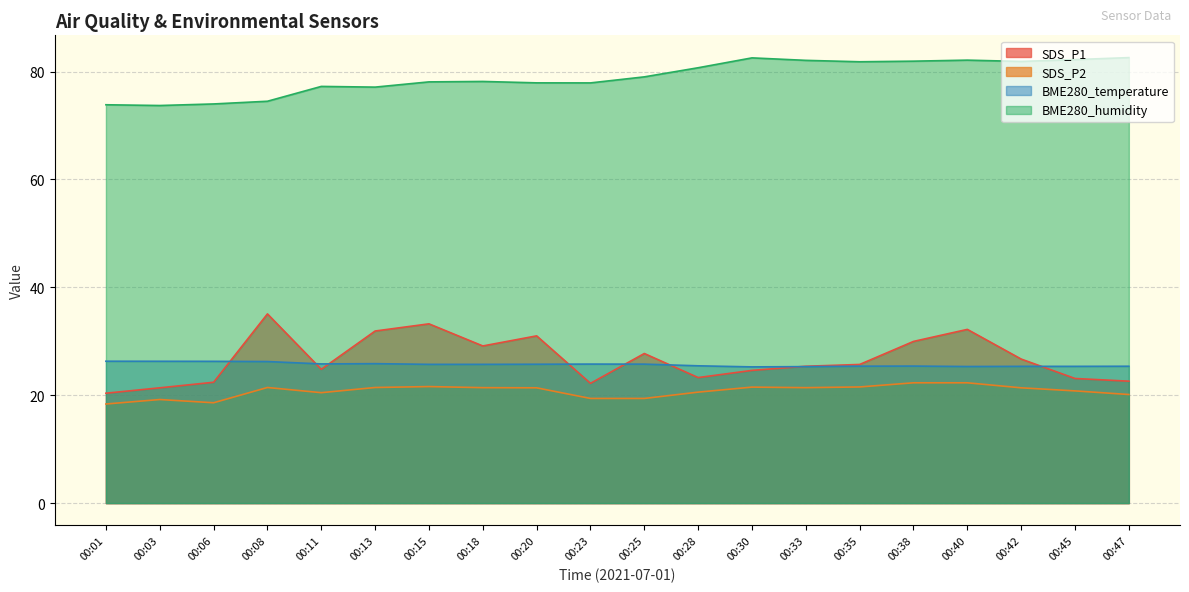

How many interior local valleys does the SDS_P1 series have?

4